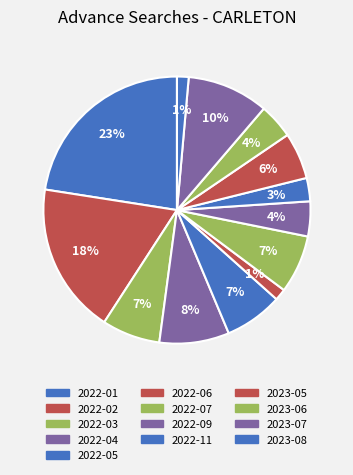

Which has a higher value, 2022-02 or 2022-01?

2022-01